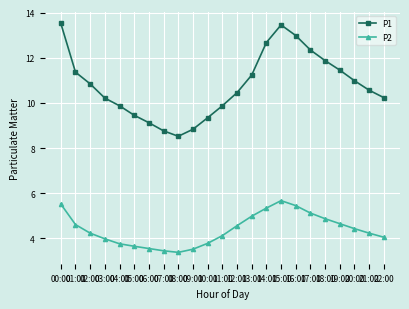

What is the minimum value shown in the chart?

3.4